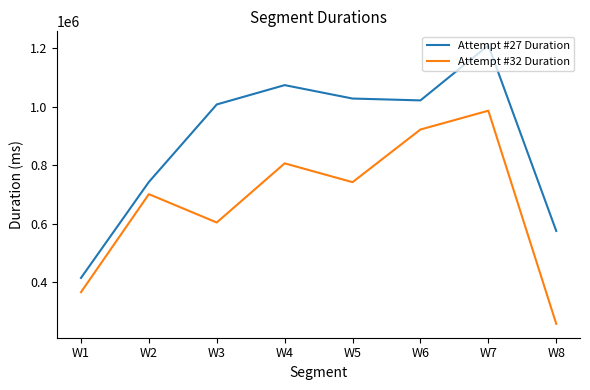

What is the difference between the highest and lowest values at W2?

41743